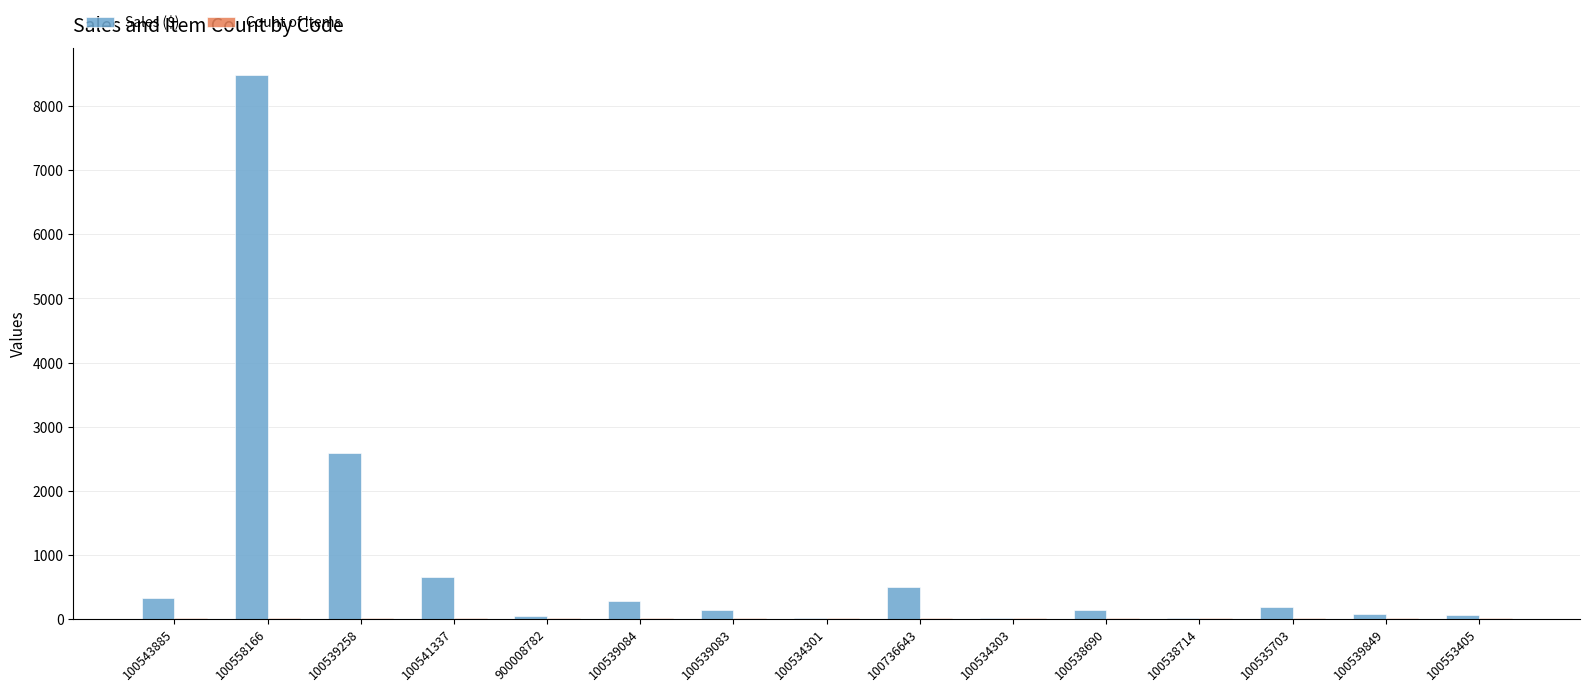

At which category is the sum across all series the highest?

100558166